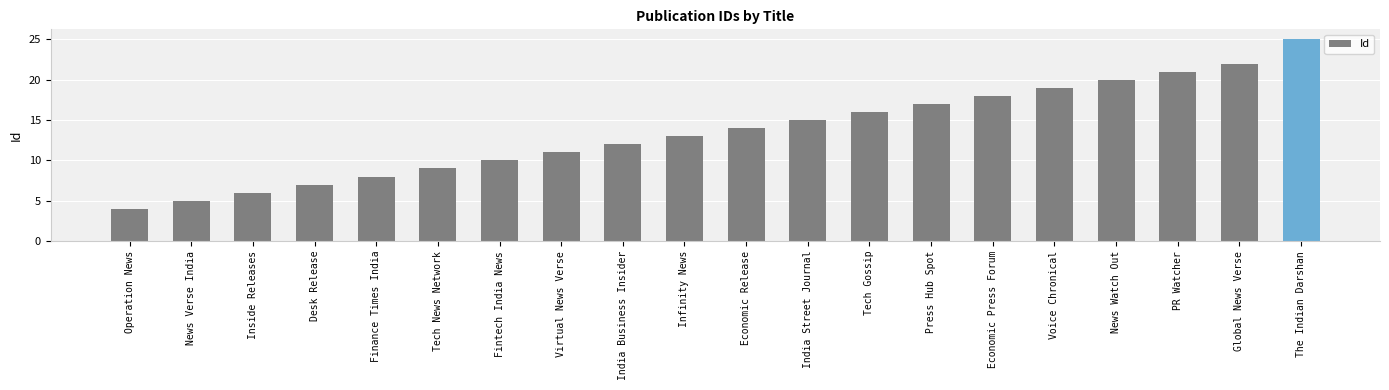

True or false: the data shows 15 at India Street Journal.

True